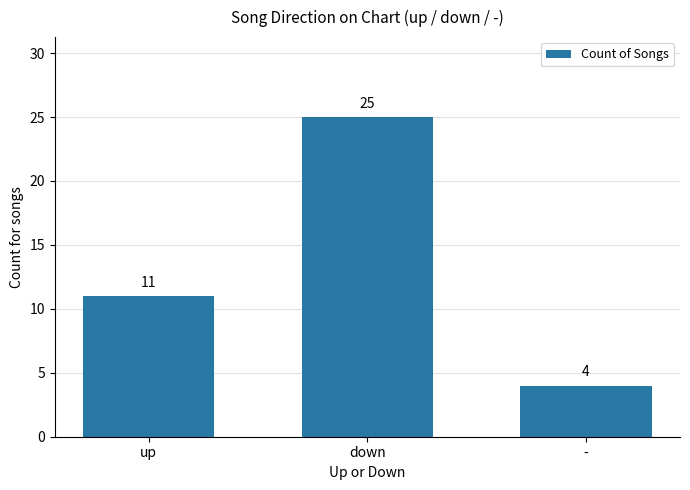

Does the chart contain stacked bars?

No